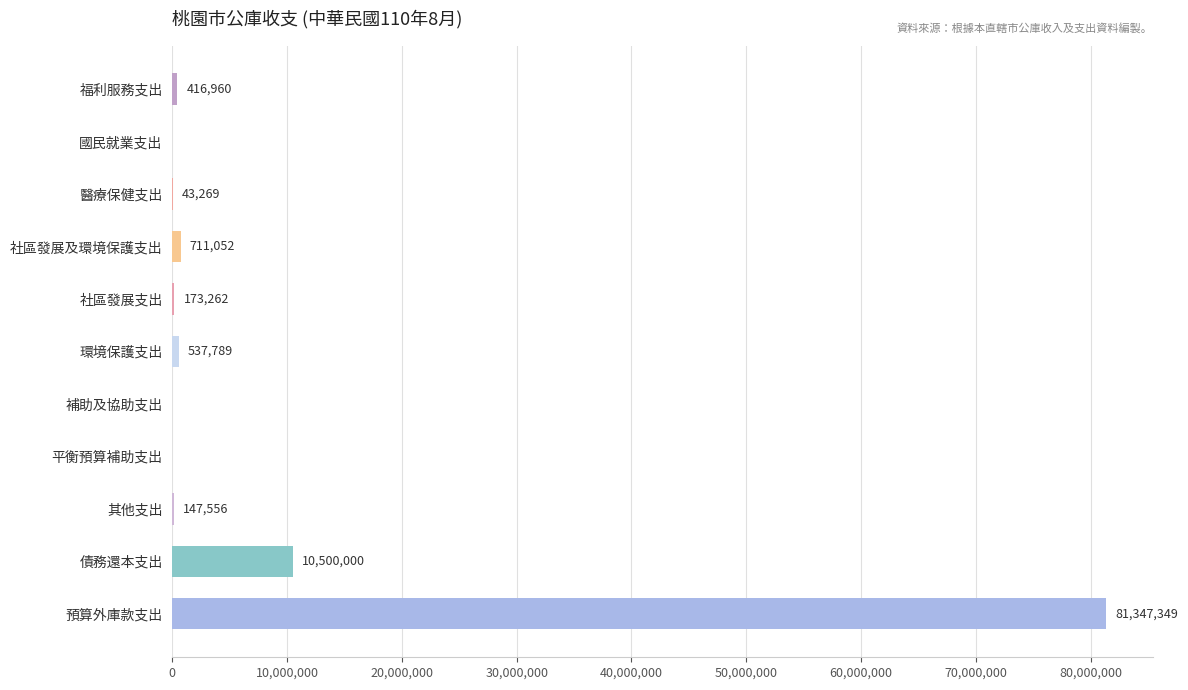

Reading bottom to top, transcribe all the data shown in this chart.

預算外庫款支出=81347349	債務還本支出=10500000	其他支出=147556	平衡預算補助支出=0	補助及協助支出=0	環境保護支出=537789	社區發展支出=173262	社區發展及環境保護支出=711052	醫療保健支出=43269	國民就業支出=0	福利服務支出=416960